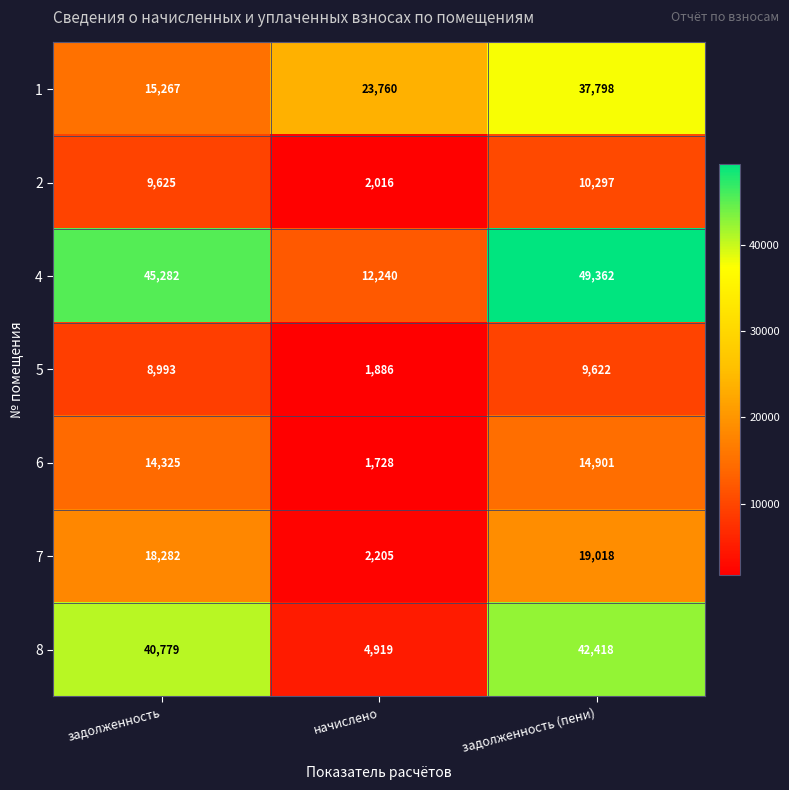

What is the difference between the 7 values at задолженность (пени) and начислено?

16813